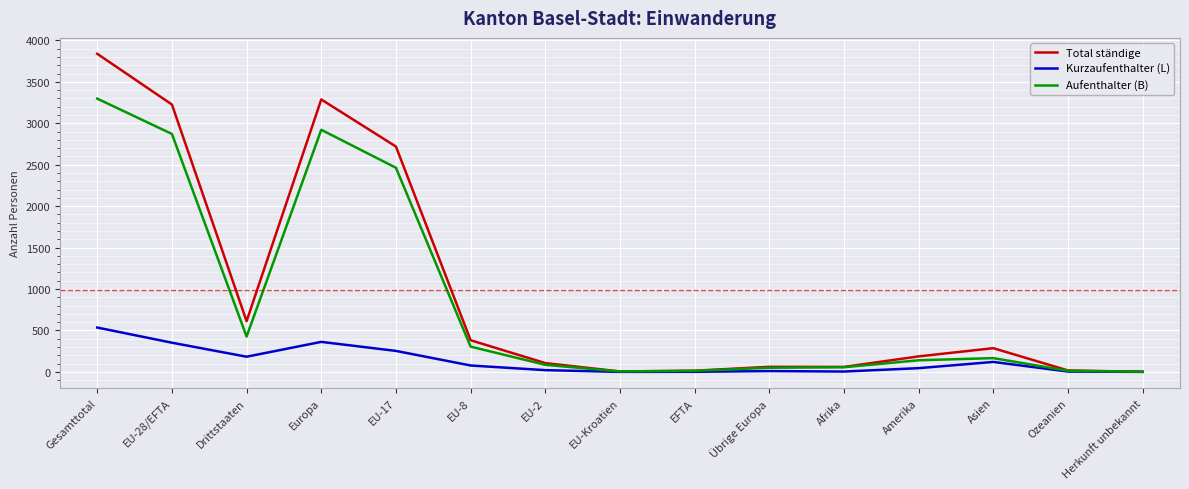

What is the total value across all series at EU-28/EFTA?

6449